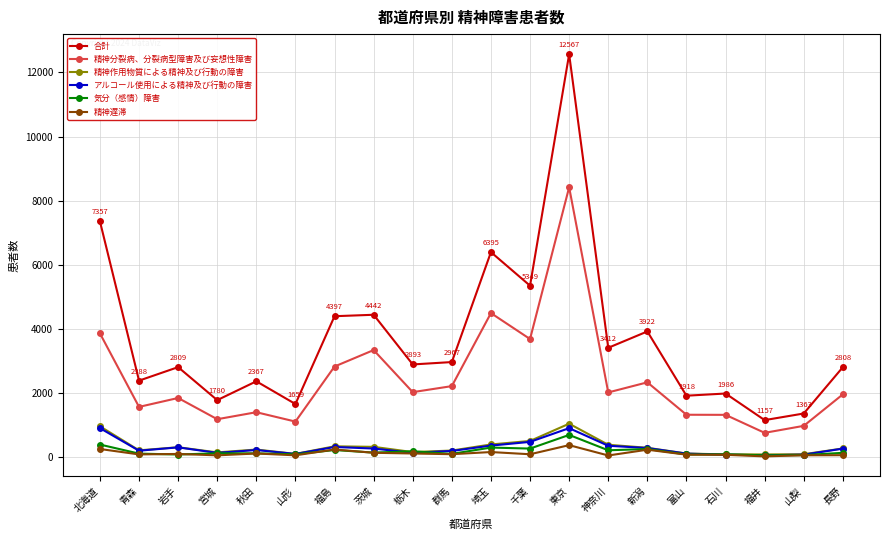

The 精神分裂病、分裂病型障害及び妄想性障害 series shows 760 at 福井. True or false?

True